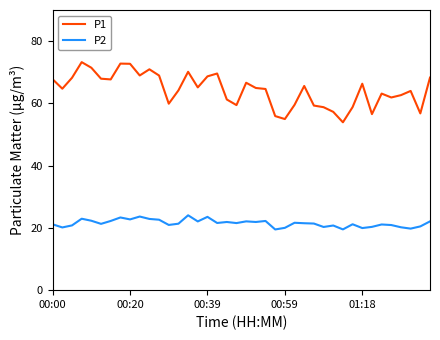

Which series has the widest spread of values?

P1